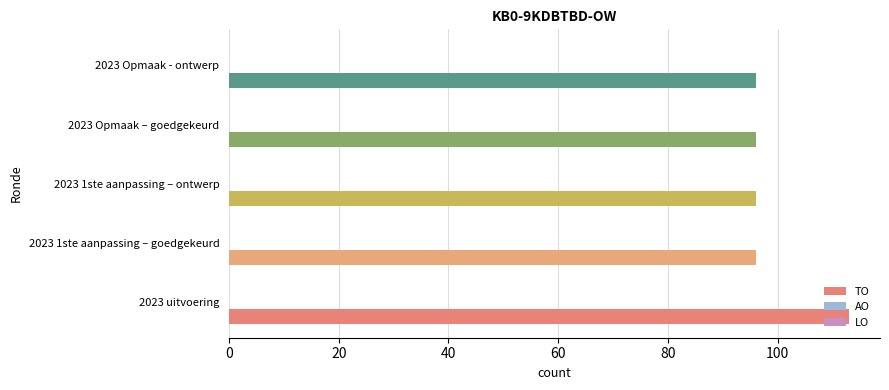

What is the ratio of the value at 2023 uitvoering to the value at 2023 1ste aanpassing – ontwerp?

1.2